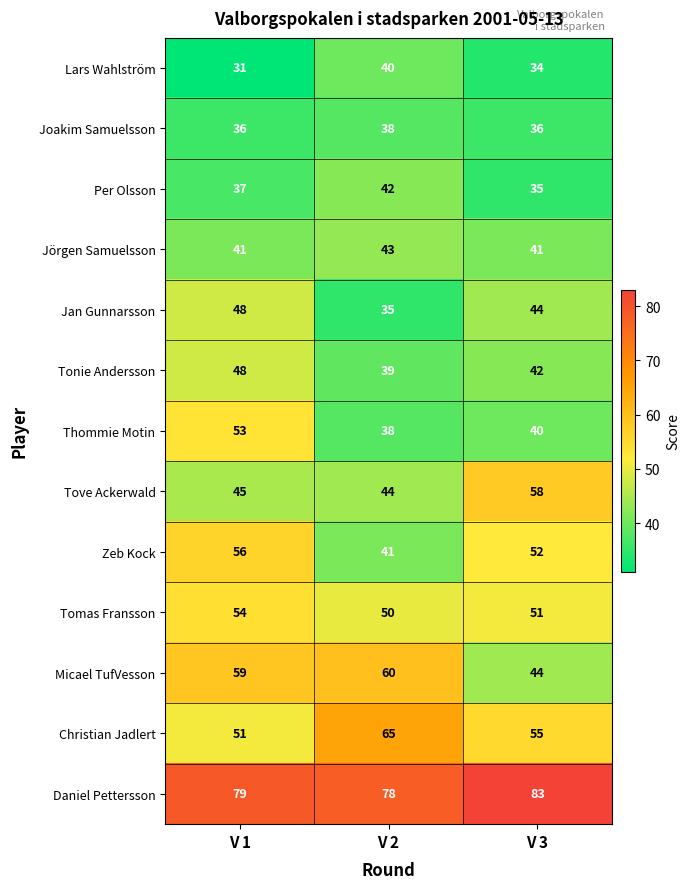

List the labels in order of Per Olsson value, smallest first.

V 3, V 1, V 2